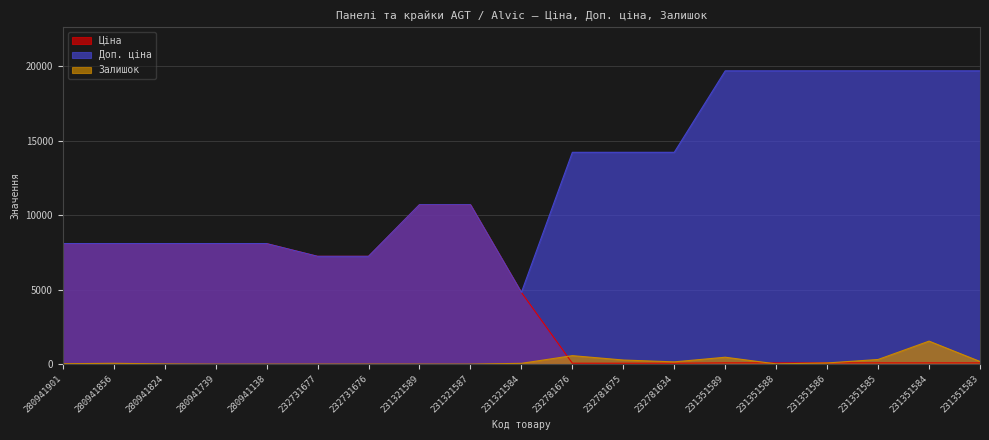

The Доп. ціна series shows 19680.8 at 231351586. True or false?

True